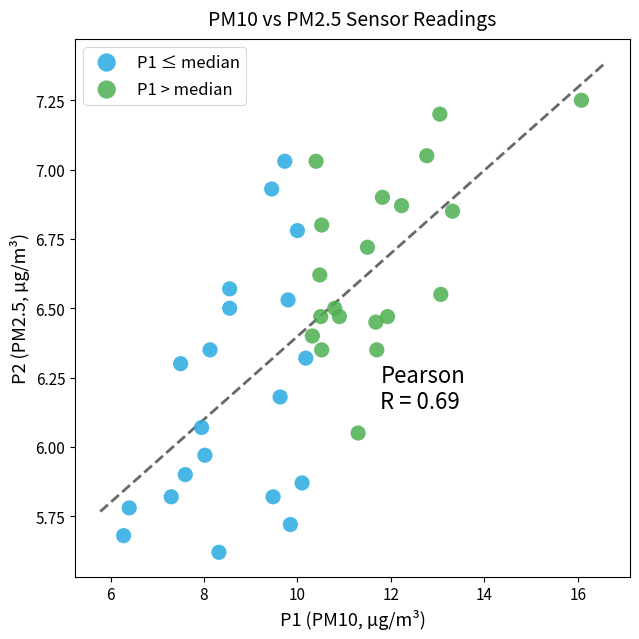

Which series reaches the maximum Y coordinate?

P1 > median